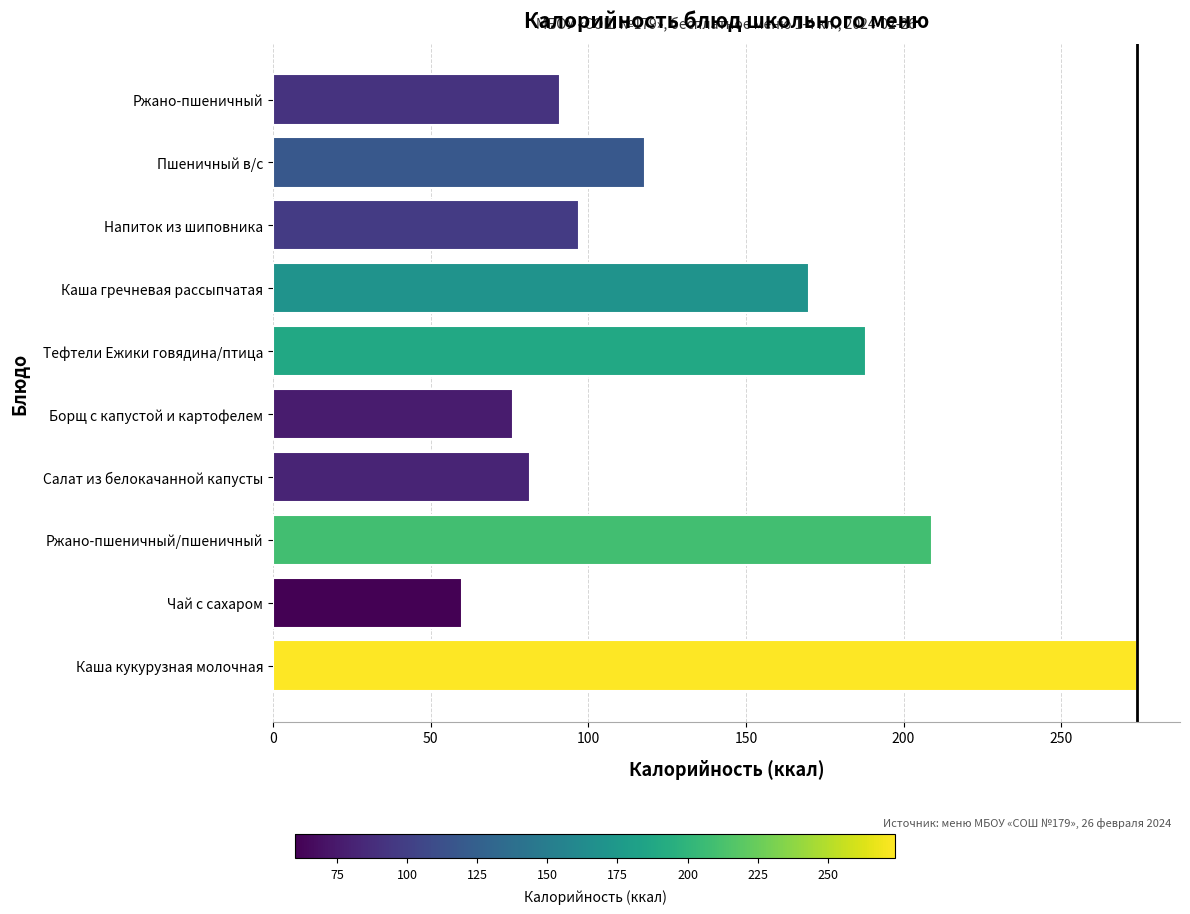

What is the change in value from Ржано-пшеничный/пшеничный to Ржано-пшеничный?

-118.0